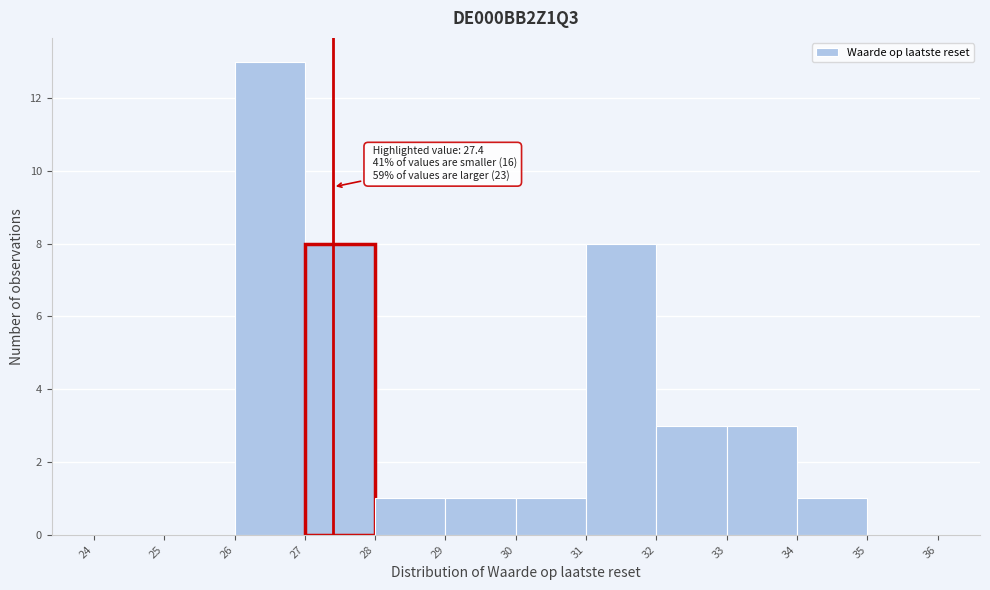

Which range on the x-axis has the tallest bar?

26 to 27